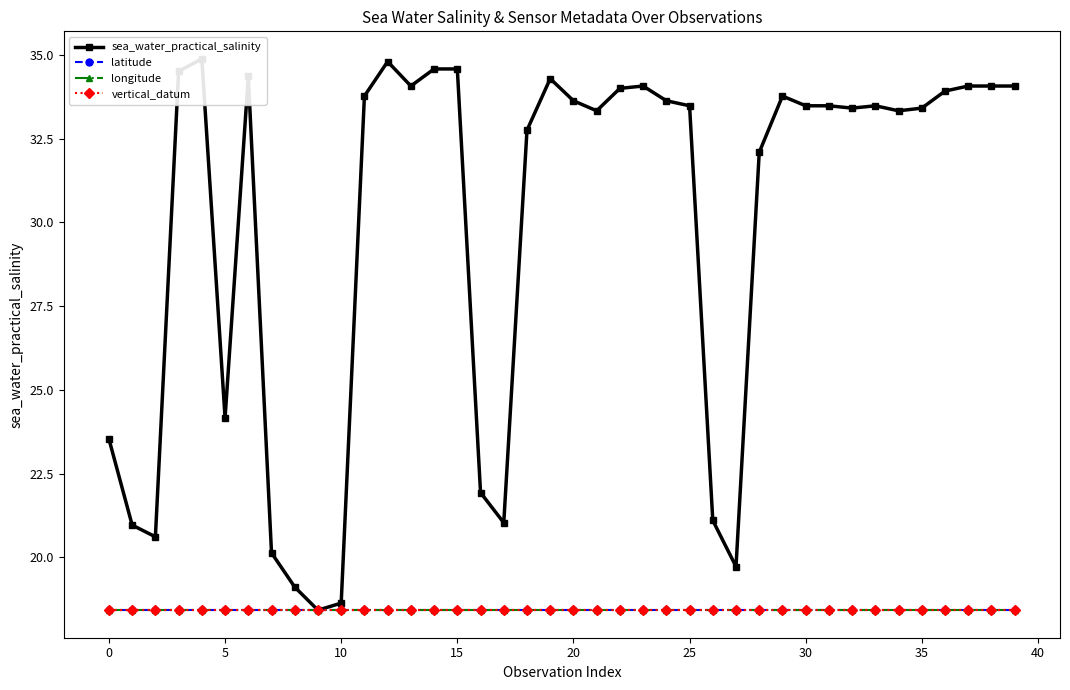

Which series has the widest spread of values?

sea_water_practical_salinity